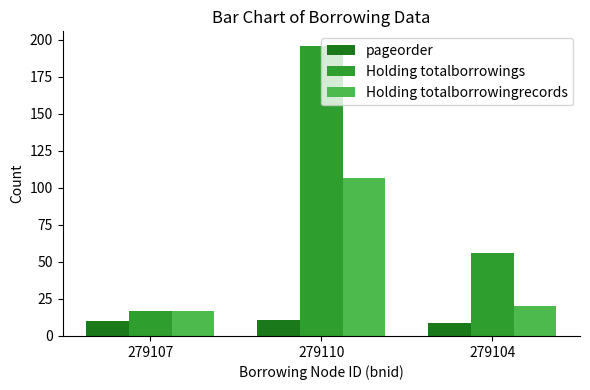

What is the value of the Holding totalborrowingrecords bar at the 1st from the left?

17